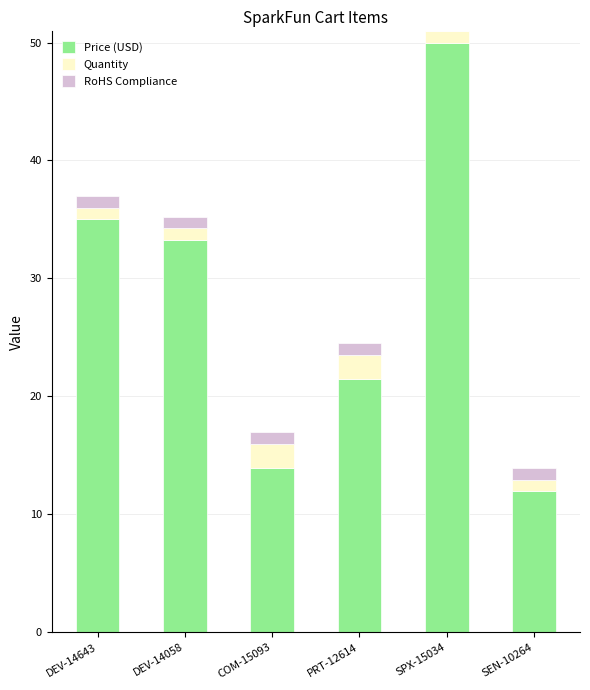

What is the sum of all Price (USD) values?

165.6